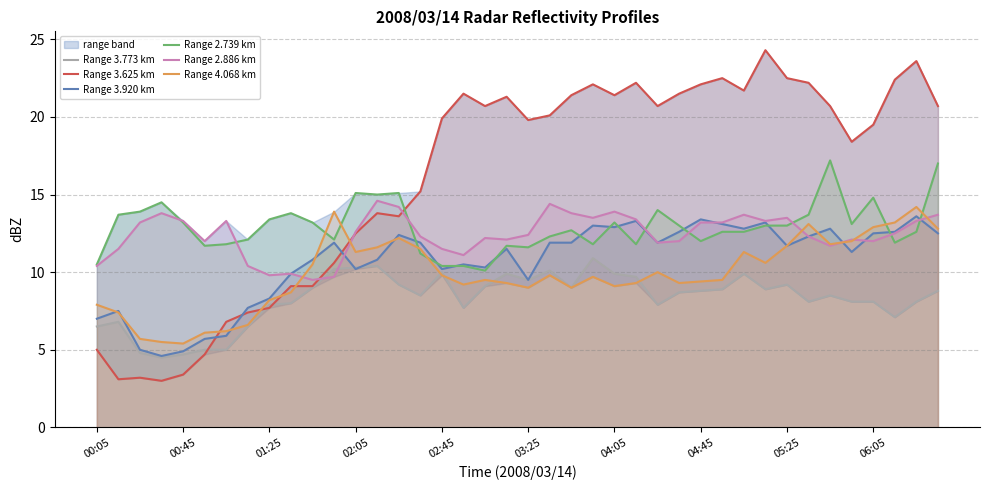

Is it true that Range 2.886 km equals 12.6 at 02:05?

True